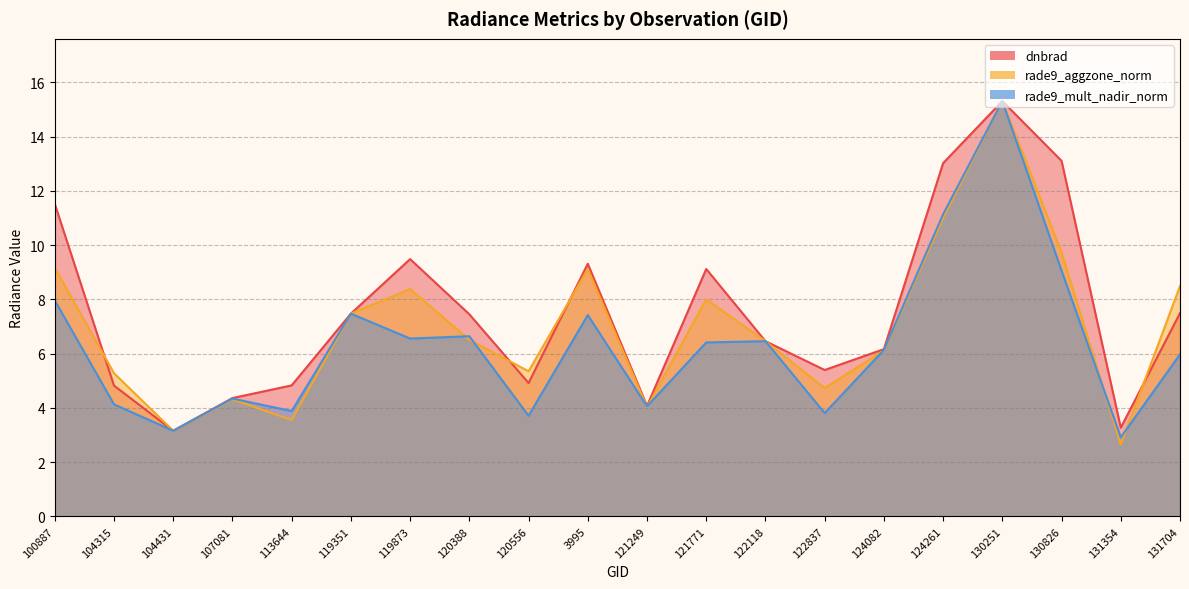

Where is dnbrad nearest to the value 9?

121771